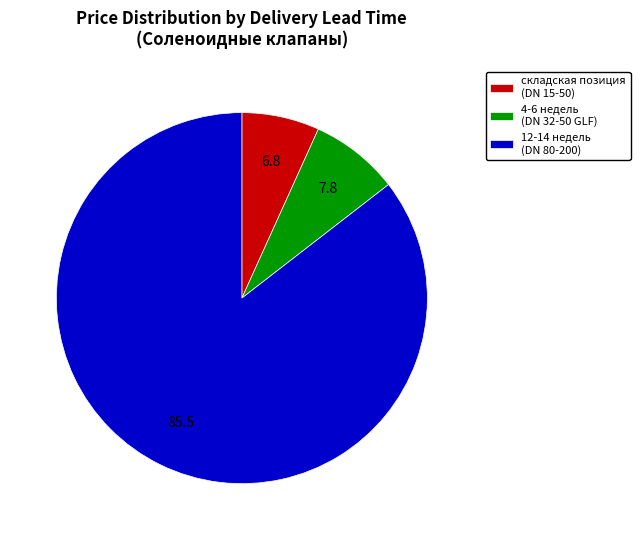

Which category accounts for the majority?

12-14 недель (DN 80-200)